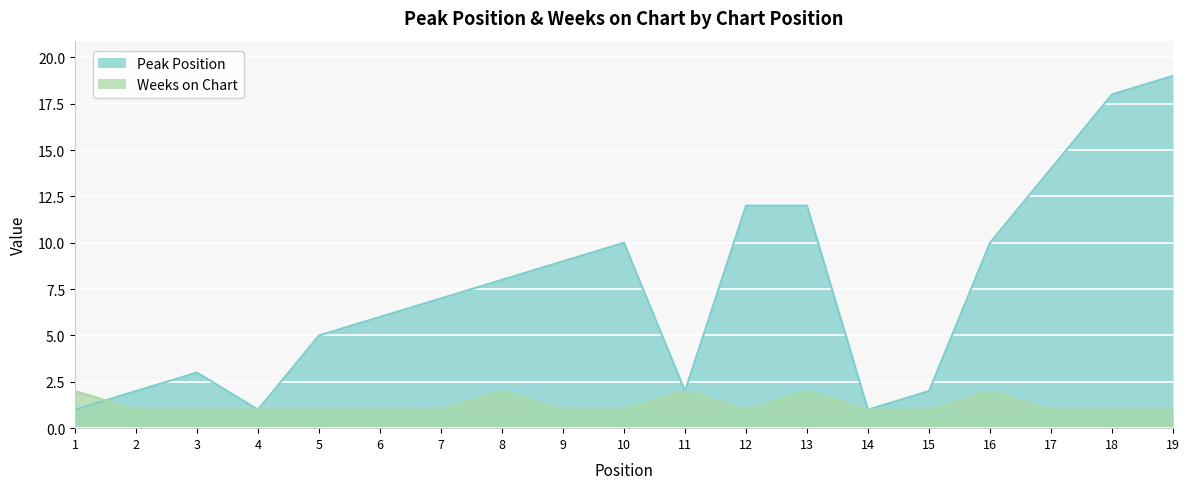

The value of Weeks on Chart at 9 is 1. True or false?

True